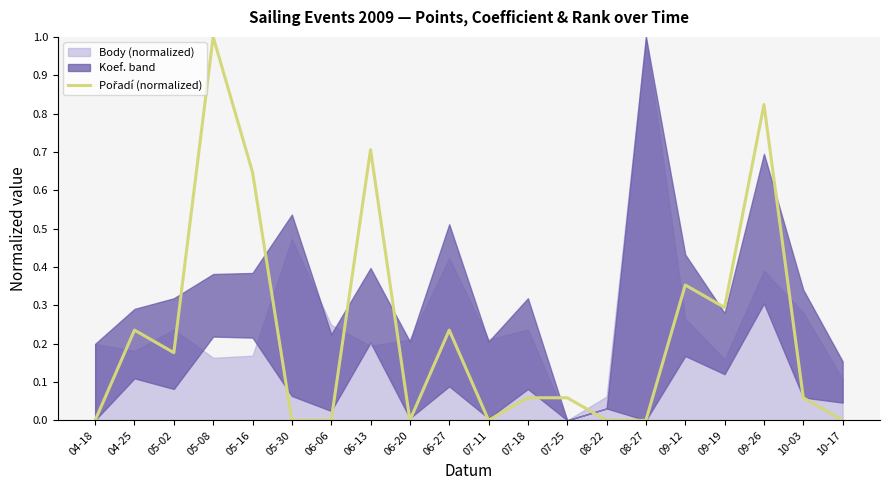

At which category does the data reach its first local peak?

04-25